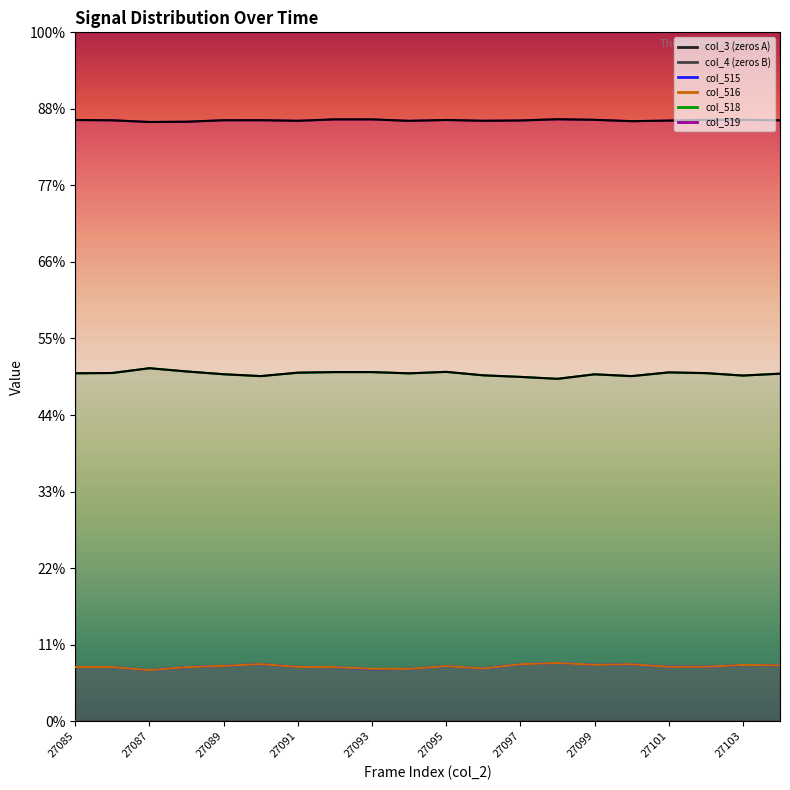

Is the value of col_519 (line) at 17 greater than the value of col_518 (line) at 18?

Yes